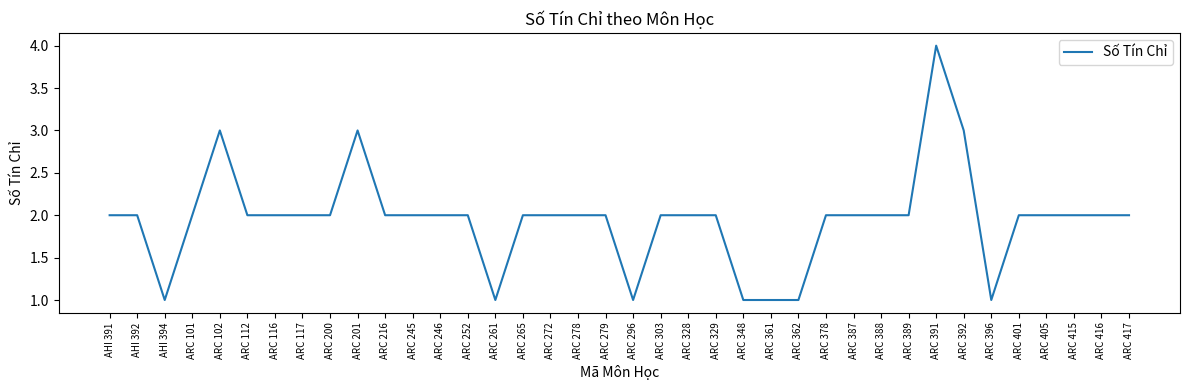

How many series are shown in this chart?

1